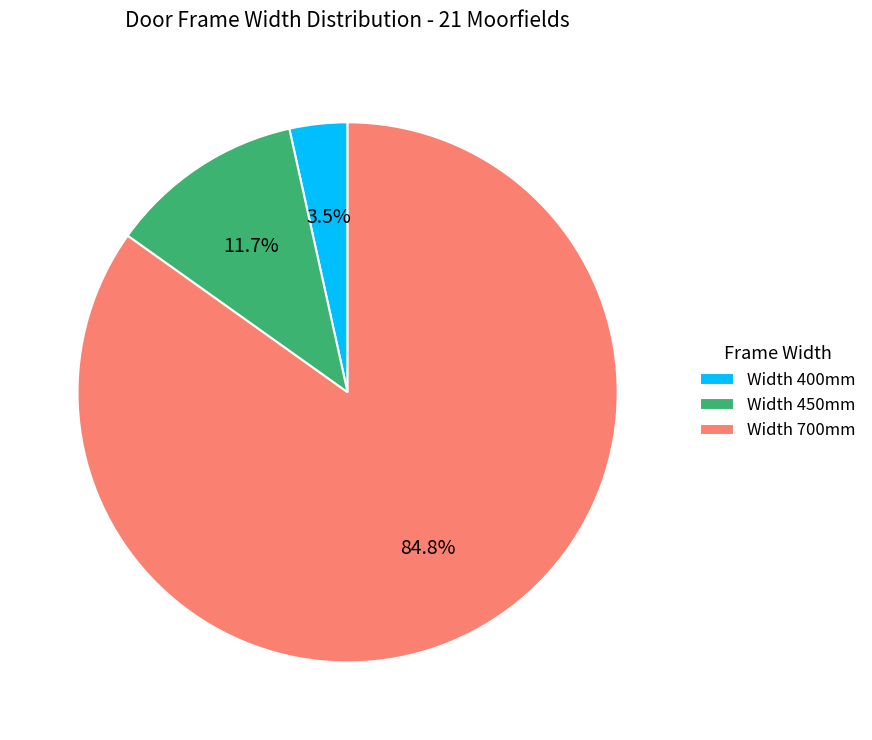

Rank the categories by value from lowest to highest.

Width 400mm, Width 450mm, Width 700mm